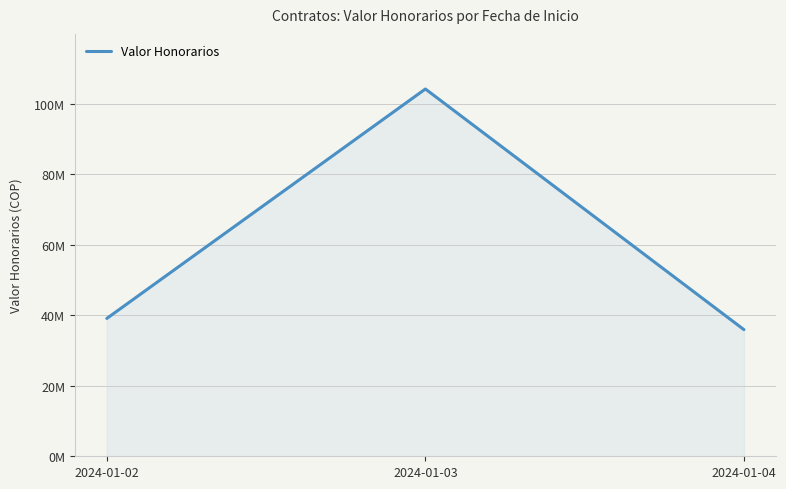

At which category does the chart reach its peak across all series?

2024-01-03